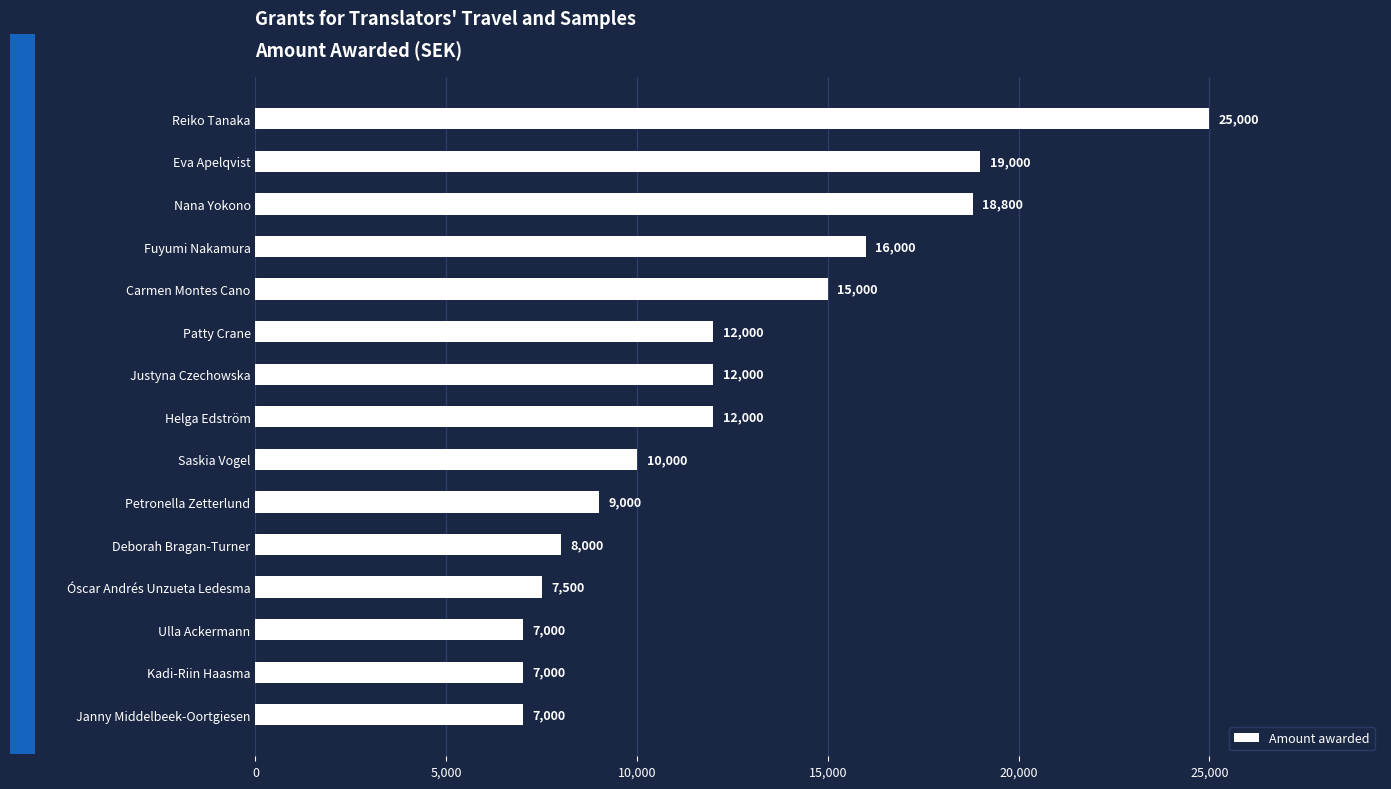

Is it true that the value at Saskia Vogel is 10000?

True